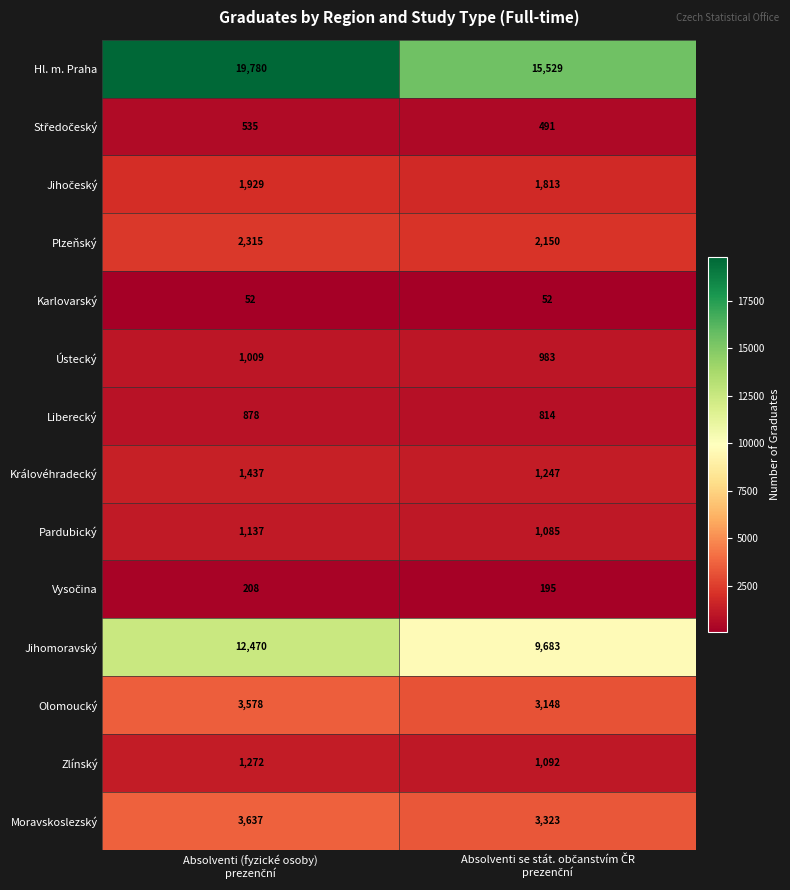

Which series has the largest range (max minus min)?

Hl. m. Praha